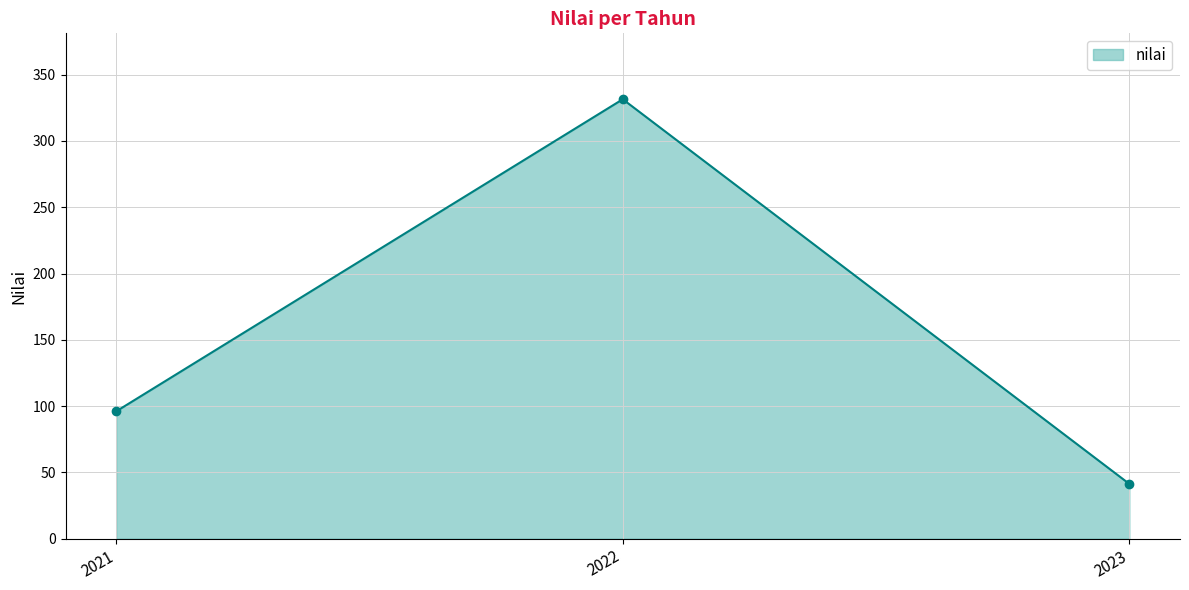

Rank the categories by value from lowest to highest.

2023, 2021, 2022